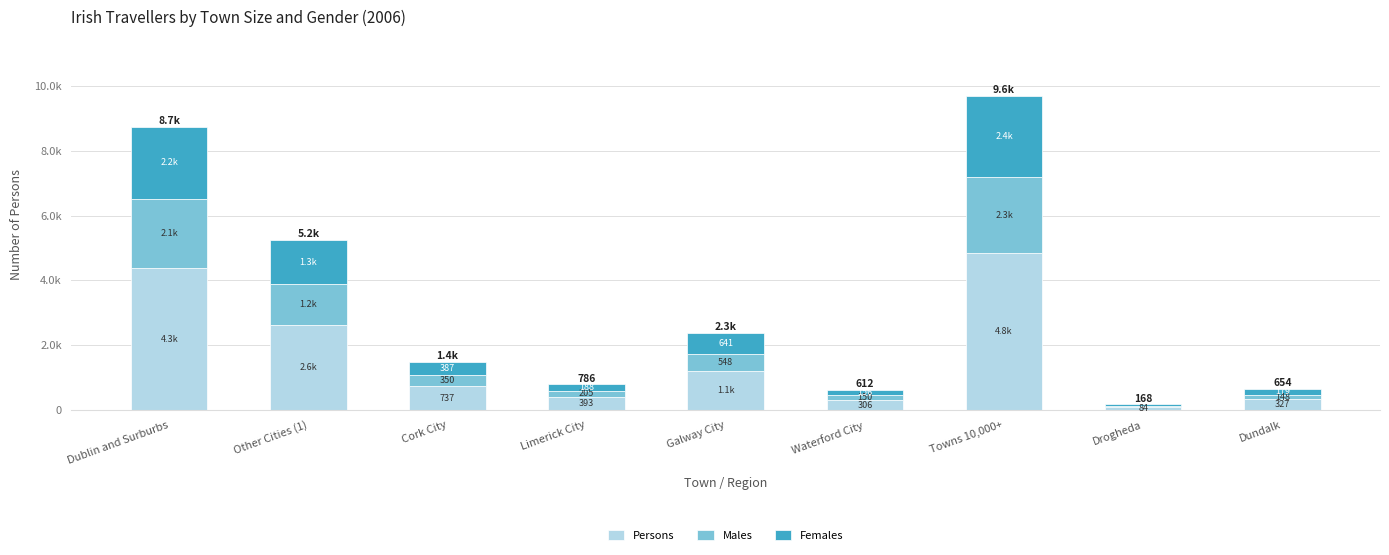

Which has a higher value, Cork City or Other Cities (1)?

Other Cities (1)